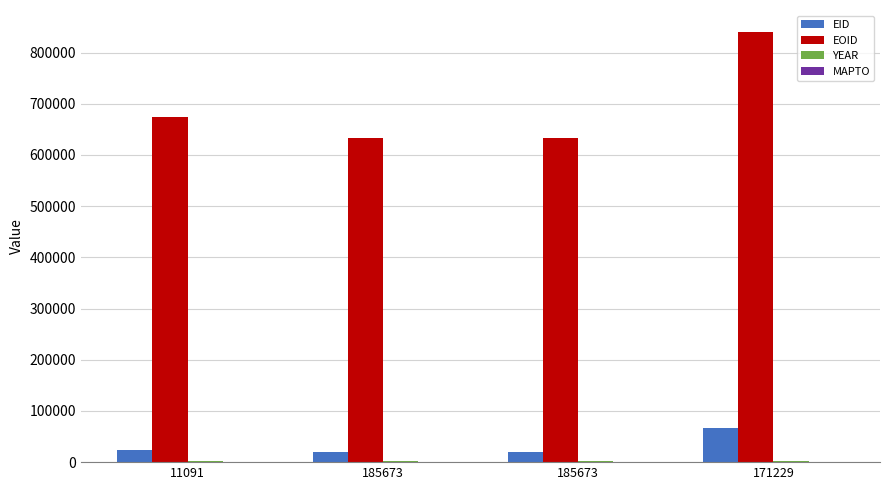

What is the value of the MAPTO bar at the 4th from the left?

1